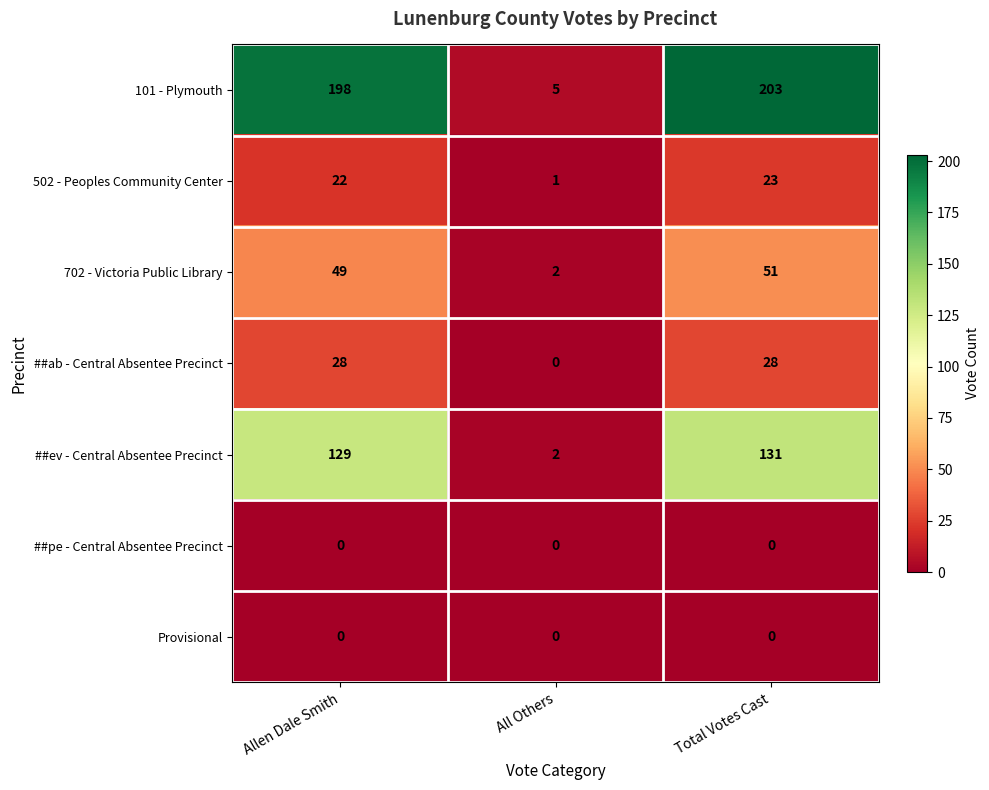

The value of ##ab - Central Absentee Precinct at Total Votes Cast is 41. True or false?

False